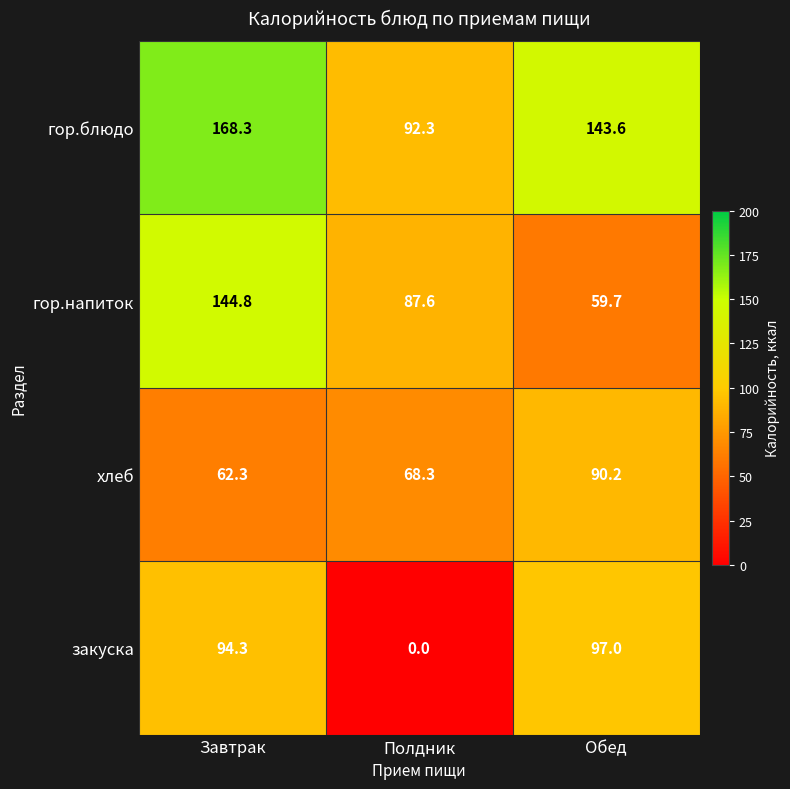

Reading left to right, what are all the values shown in this chart?

гор.блюдо: 168.3	92.3	143.6
гор.напиток: 144.8	87.6	59.7
хлеб: 62.3	68.3	90.2
закуска: 94.3	0.0	97.0